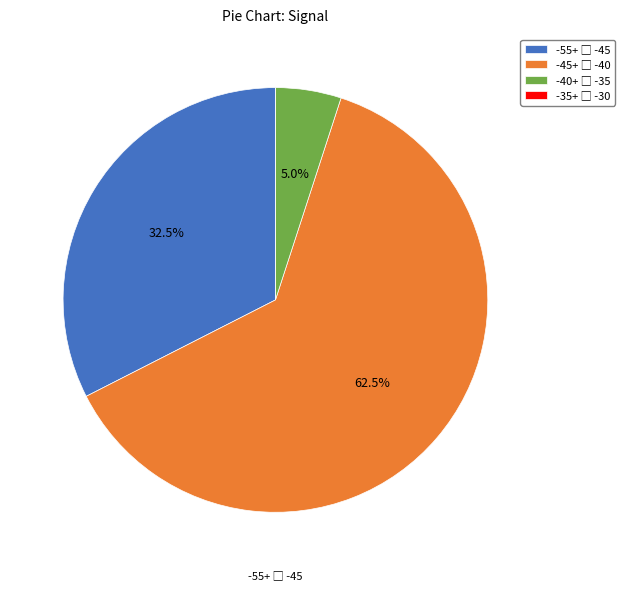

Is there any slice that represents more than half of the pie?

Yes